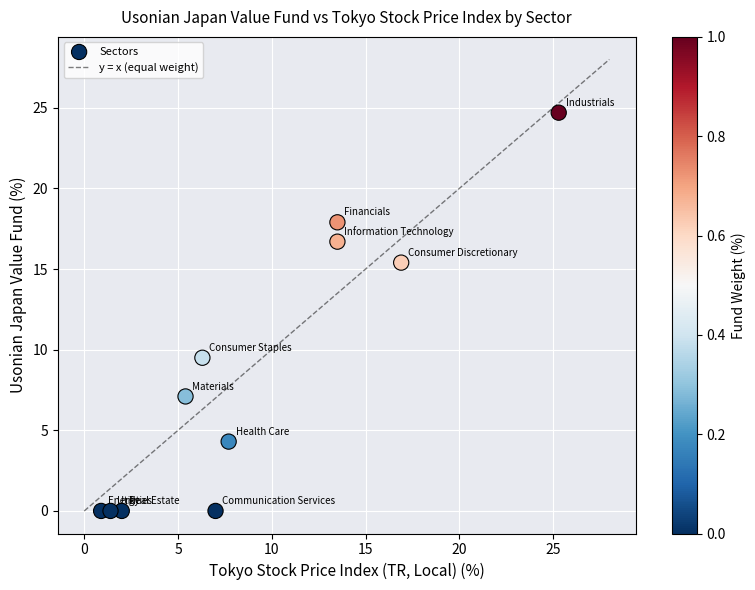

What Y value in the scatter plot is closest to 12?

9.5